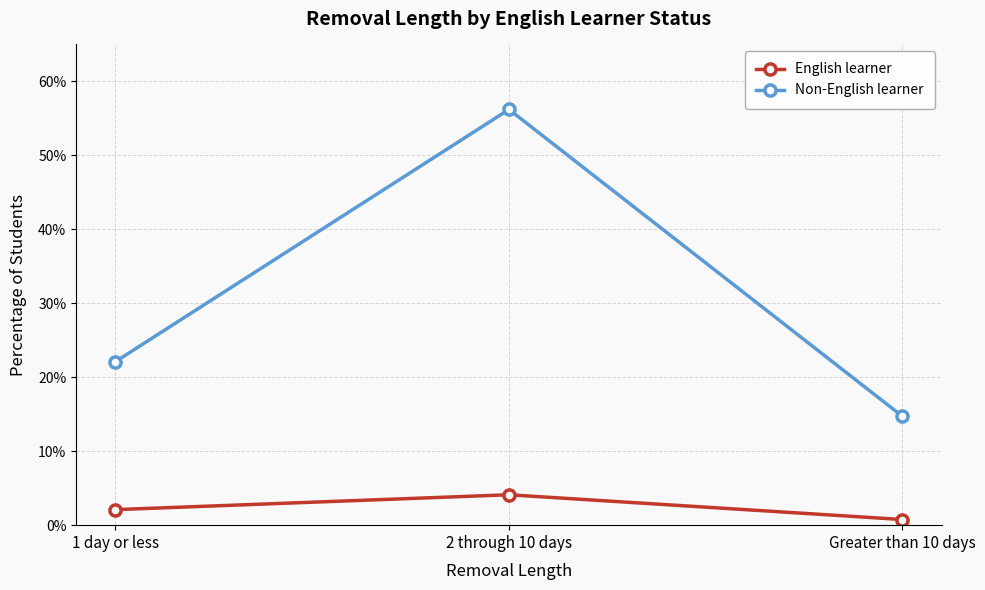

Which series changed the most between 1 day or less and Greater than 10 days?

Non-English learner